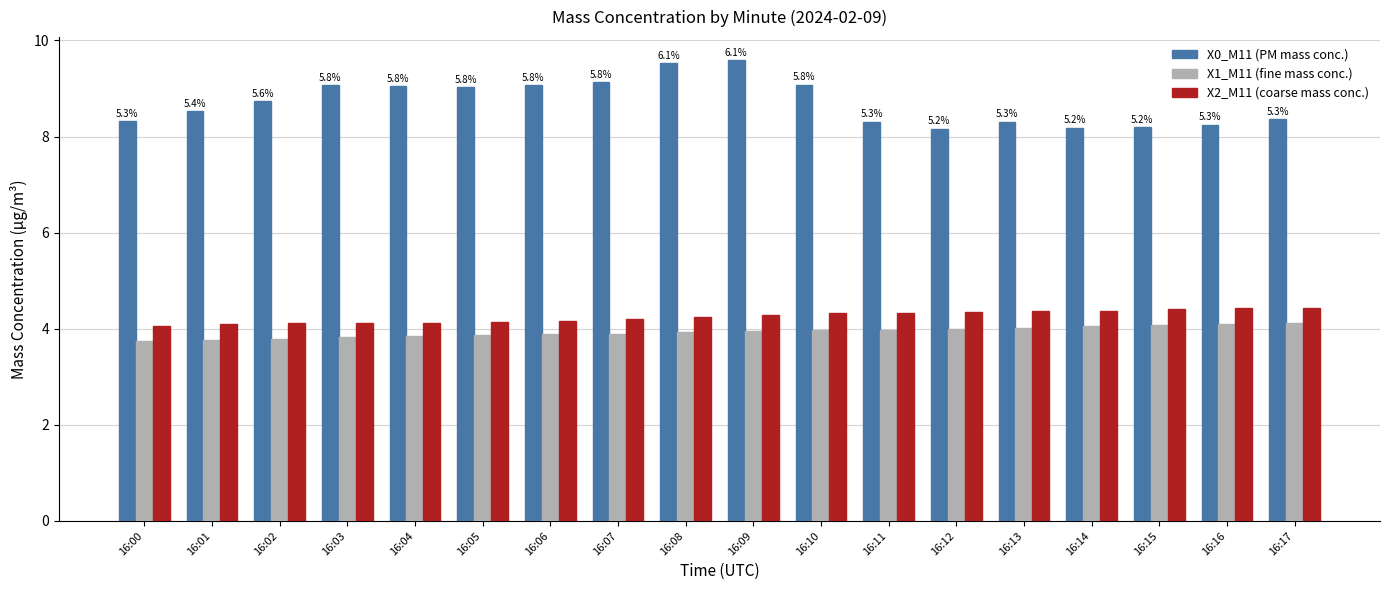

What is the value of the X2_M11 (coarse mass conc.) bar at the 9th from the left?

4.2